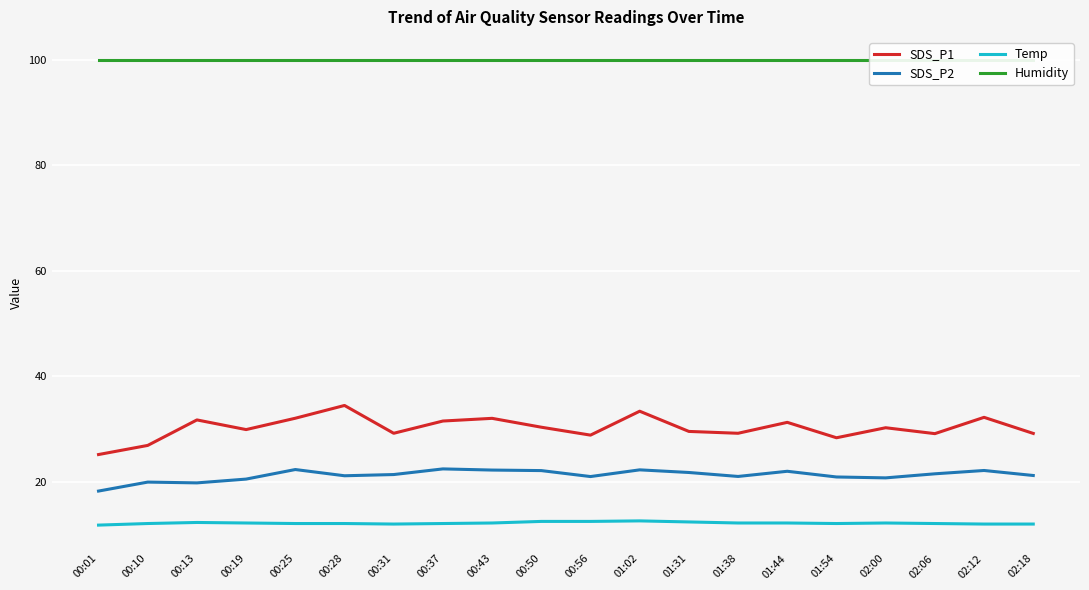

How many interior local peaks does the SDS_P2 series have?

6